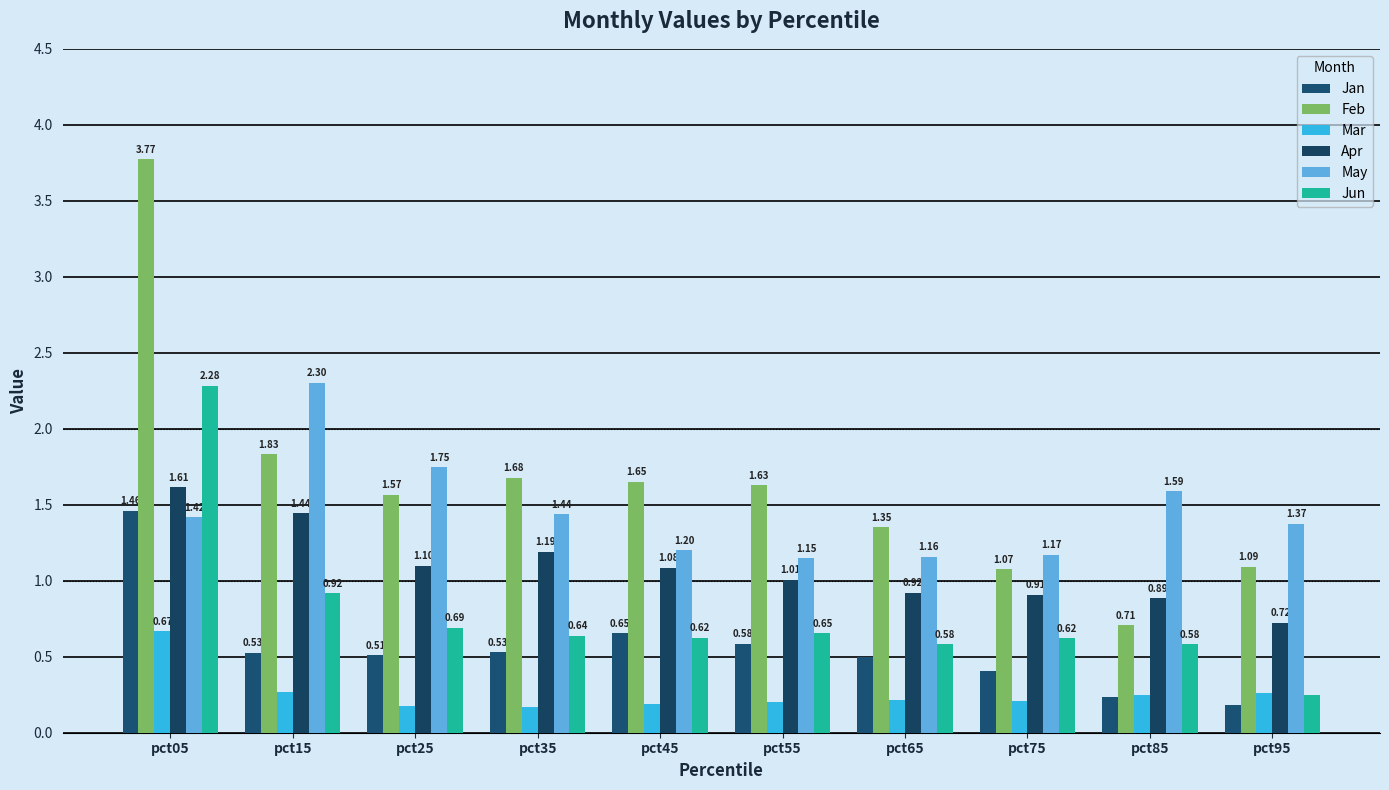

Reading right to left, what are all the values shown in this chart?

Jan: pct95=0.2	pct85=0.2	pct75=0.4	pct65=0.5	pct55=0.6	pct45=0.7	pct35=0.5	pct25=0.5	pct15=0.5	pct05=1.5
Feb: pct95=1.1	pct85=0.7	pct75=1.1	pct65=1.4	pct55=1.6	pct45=1.7	pct35=1.7	pct25=1.6	pct15=1.8	pct05=3.8
Mar: pct95=0.3	pct85=0.2	pct75=0.2	pct65=0.2	pct55=0.2	pct45=0.2	pct35=0.2	pct25=0.2	pct15=0.3	pct05=0.7
Apr: pct95=0.7	pct85=0.9	pct75=0.9	pct65=0.9	pct55=1.0	pct45=1.1	pct35=1.2	pct25=1.1	pct15=1.4	pct05=1.6
May: pct95=1.4	pct85=1.6	pct75=1.2	pct65=1.2	pct55=1.1	pct45=1.2	pct35=1.4	pct25=1.7	pct15=2.3	pct05=1.4
Jun: pct95=0.2	pct85=0.6	pct75=0.6	pct65=0.6	pct55=0.7	pct45=0.6	pct35=0.6	pct25=0.7	pct15=0.9	pct05=2.3